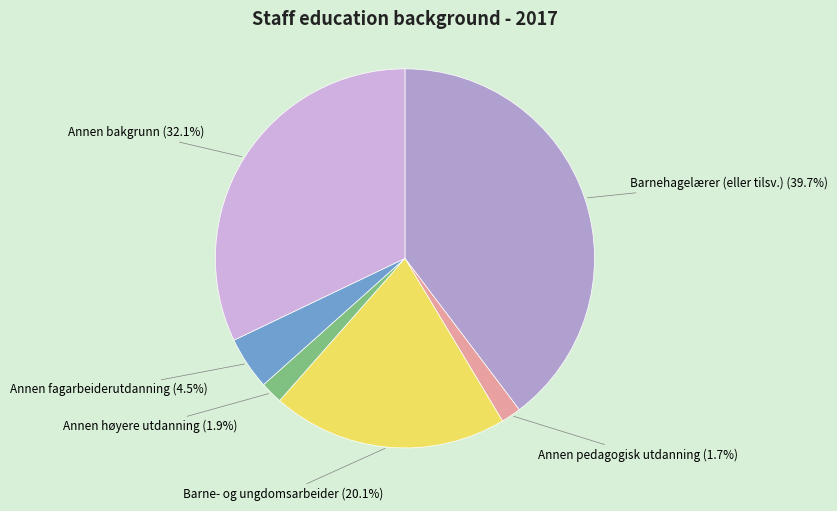

Between Annen pedagogisk utdanning and Barne- og ungdomsarbeider, which is larger?

Barne- og ungdomsarbeider